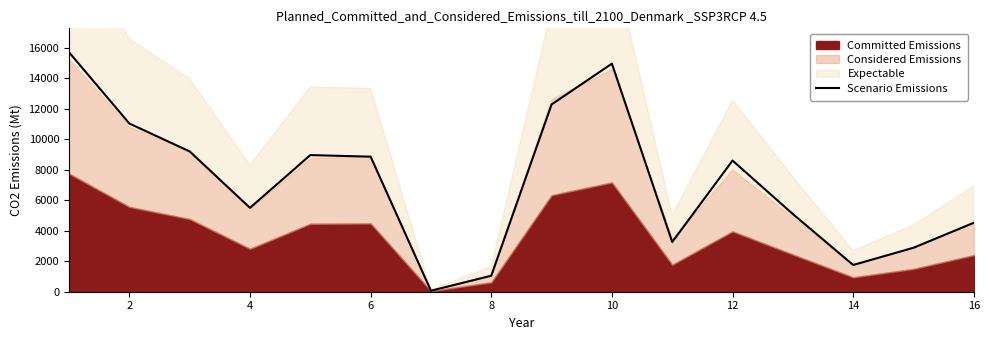

Count the number of values greater than 8593.

7